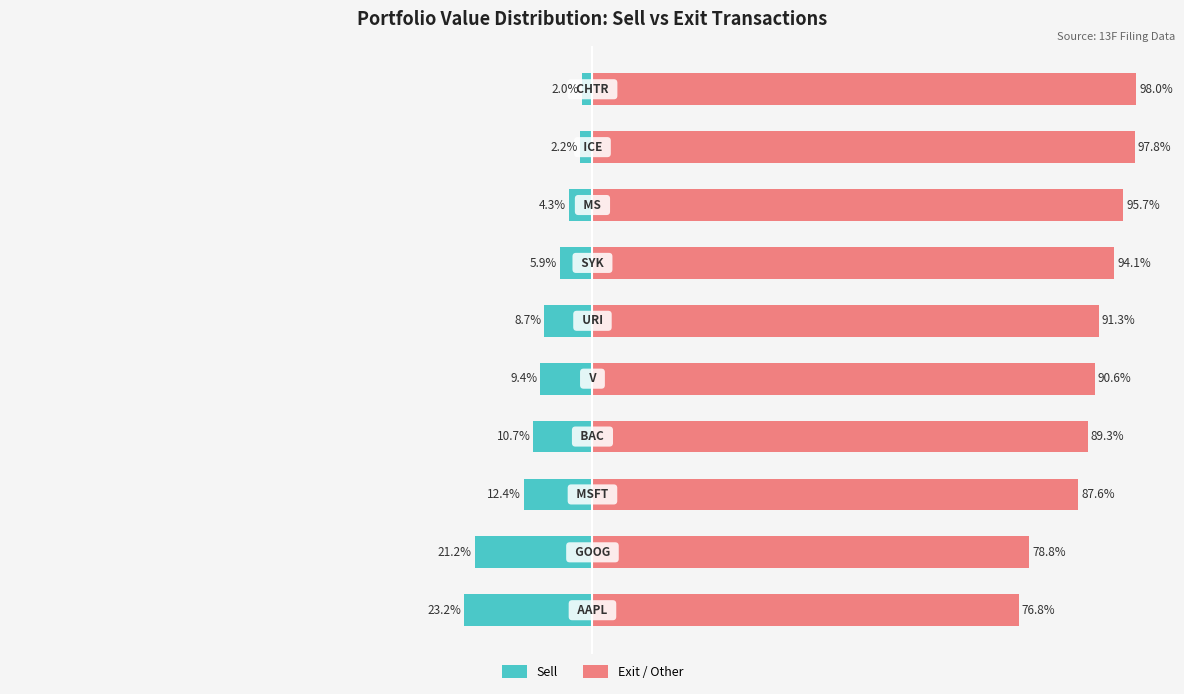

Reading right to left, list all the values displayed in this chart.

Sell: 9=-2.0	8=-2.2	7=-4.3	6=-5.9	5=-8.7	4=-9.4	3=-10.7	2=-12.4	1=-21.2	0=-23.2
Exit / Other: 9=98.0	8=97.8	7=95.7	6=94.1	5=91.3	4=90.6	3=89.3	2=87.6	1=78.8	0=76.8